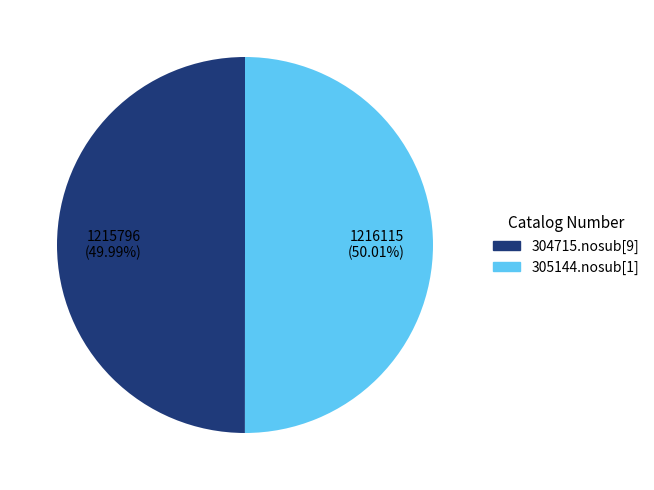

Is it true that 305144.nosub[1] is 50% of the pie?

True